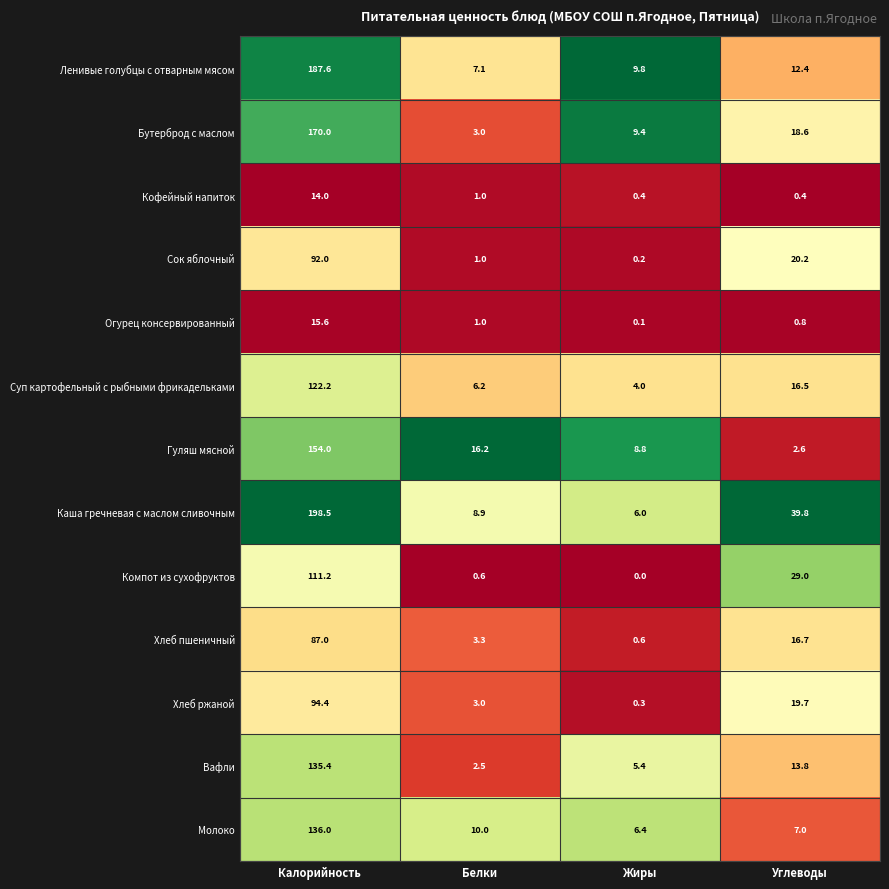

Rank the series at Углеводы from lowest to highest value.

Кофейный напиток, Огурец консервированный, Гуляш мясной, Молоко, Ленивые голубцы с отварным мясом, Вафли, Суп картофельный с рыбными фрикадельками, Хлеб пшеничный, Бутерброд с маслом, Хлеб ржаной, Сок яблочный, Компот из сухофруктов, Каша гречневая с маслом сливочным